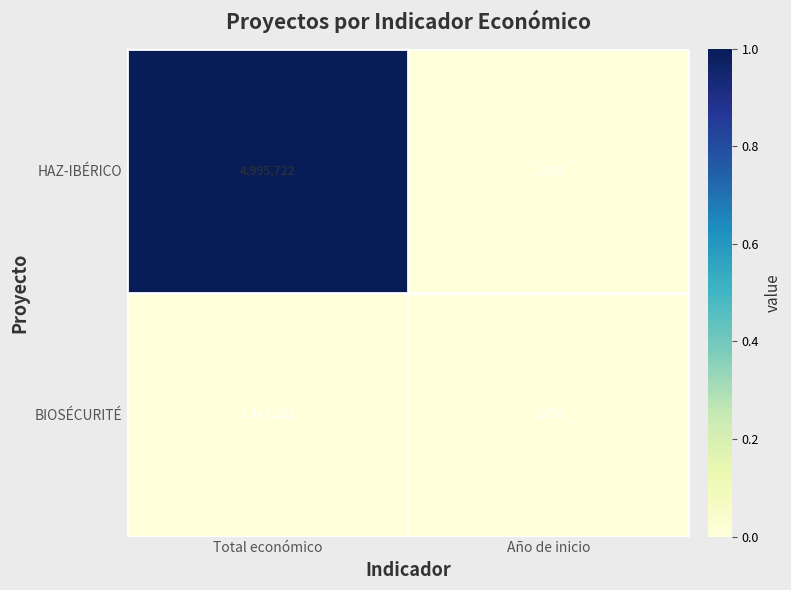

What value does the HAZ-IBÉRICO series have at Año de inicio?

2018